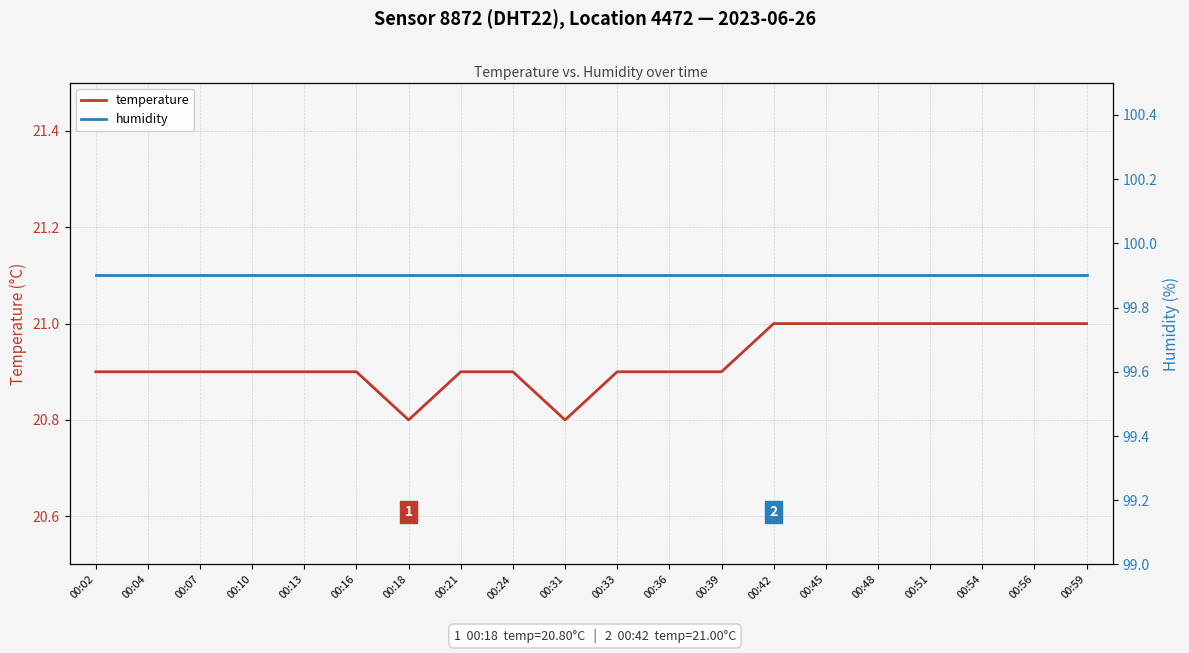

What is the minimum value shown in the chart?

20.8